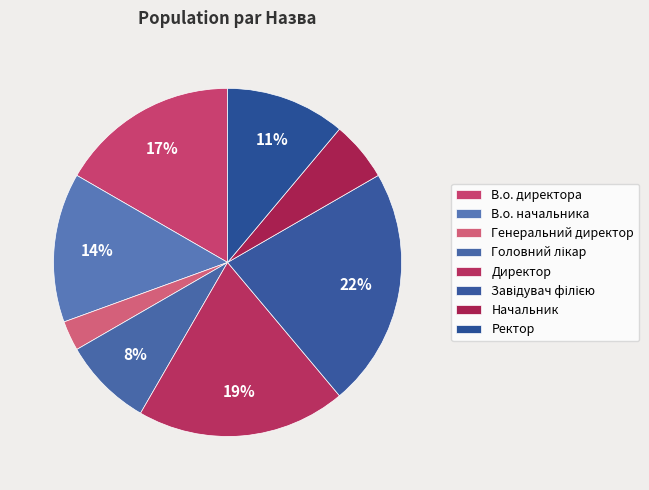

How many segments does this pie chart have?

8